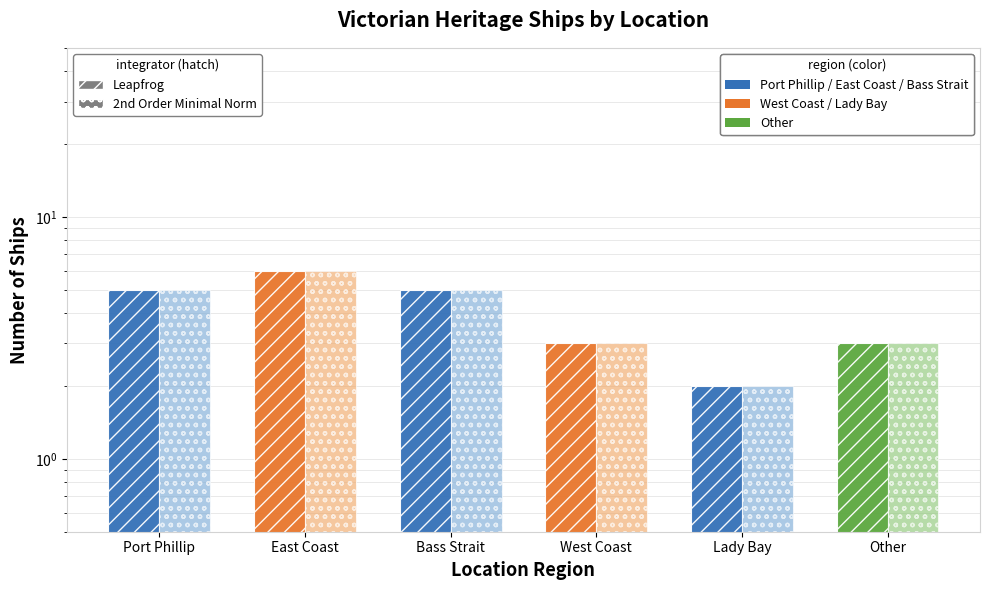

What is the approximate value of 2nd Order Minimal Norm (hatch) at Other?

3